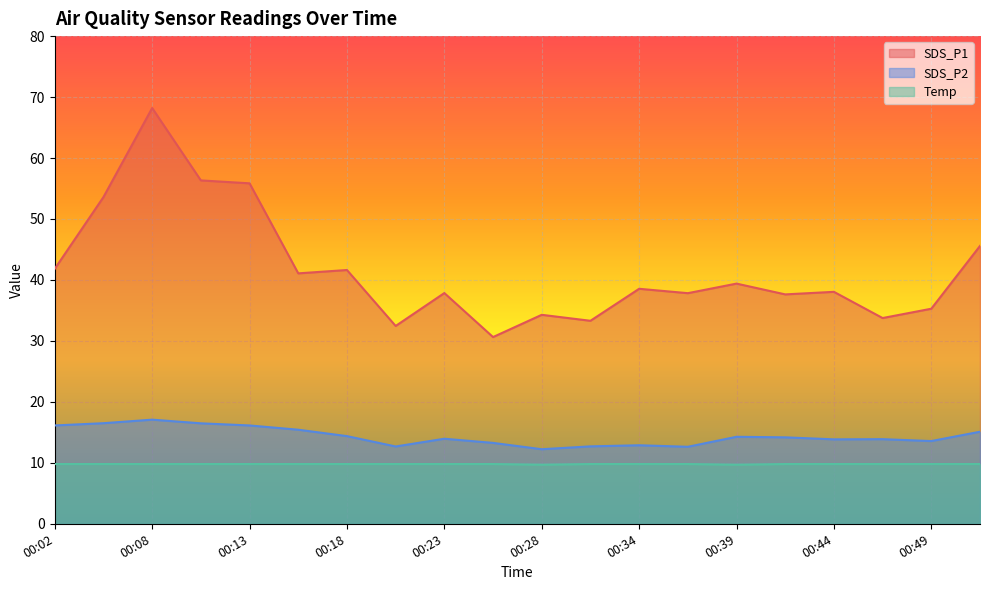

Is it true that Temp equals 14.2 at 00:47?

False